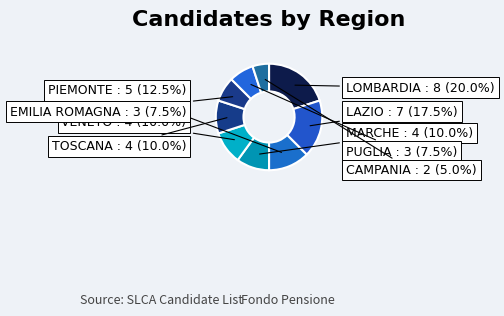

What percentage is NOT represented by LAZIO?

82.5%